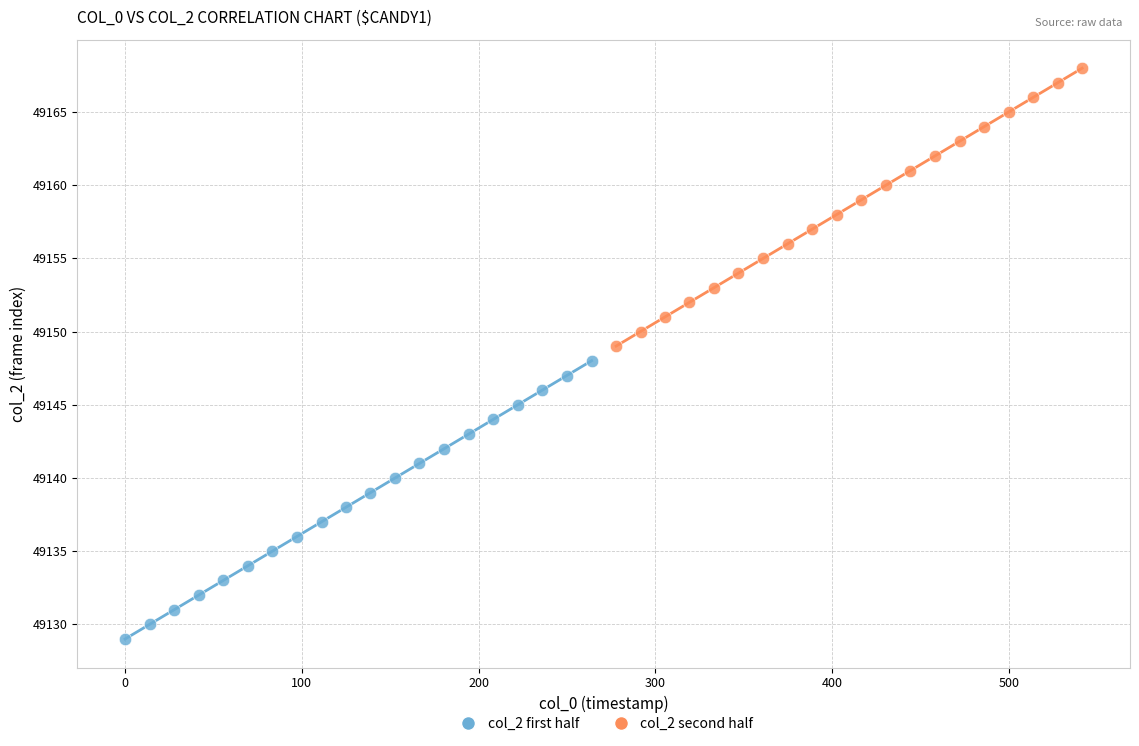

Which series reaches the maximum Y coordinate?

col_2 second half